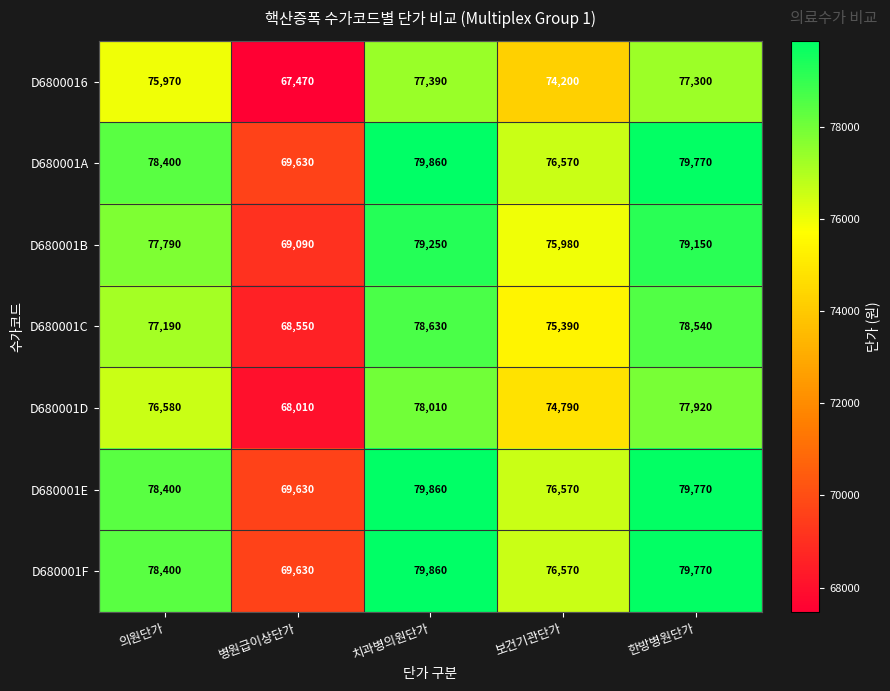

Where is D680001D nearest to the value 73010?

보건기관단가